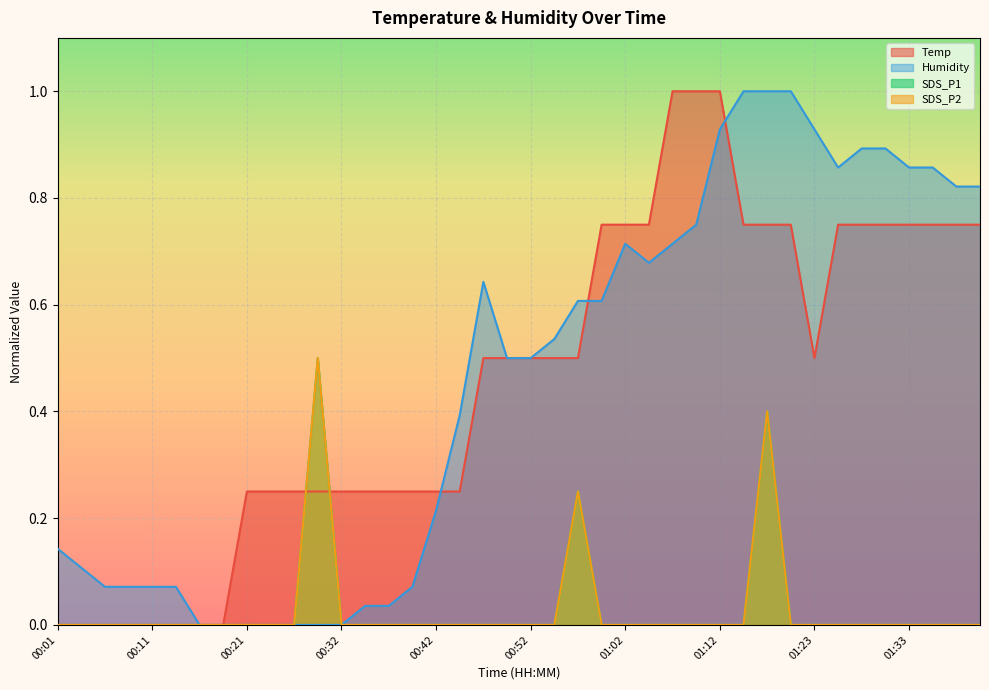

Where is the first local maximum for Humidity?

00:47